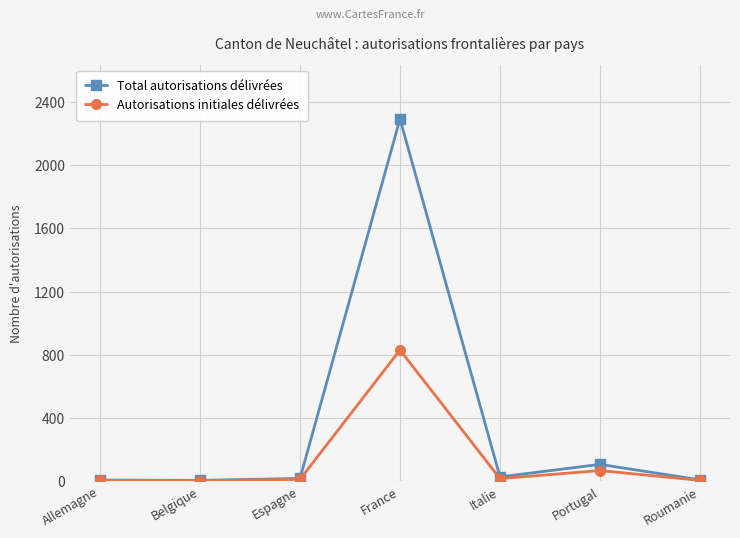

Is it true that Autorisations initiales délivrées equals 11 at Espagne?

True